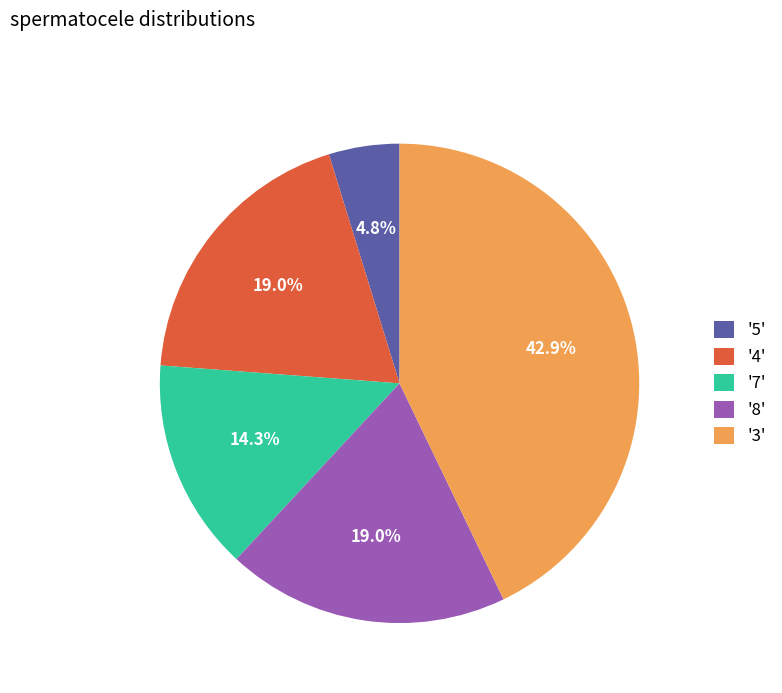

Is there any slice that represents more than half of the pie?

No